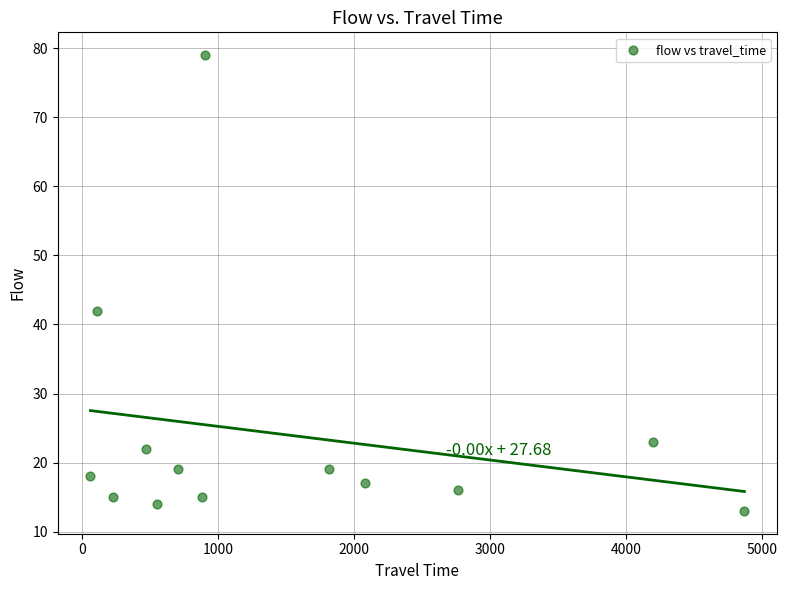

What Y value in the scatter plot is closest to 46?

42